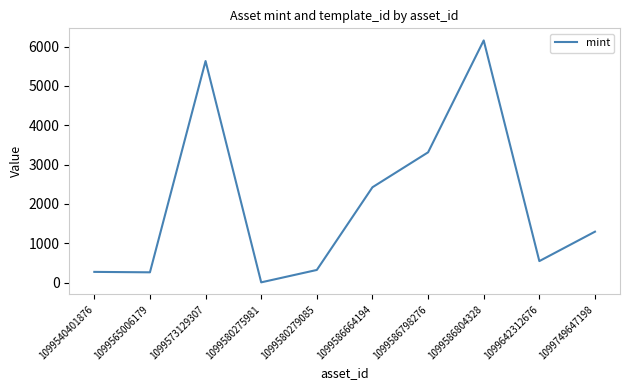

Which category has the highest value across all series?

1099586804328